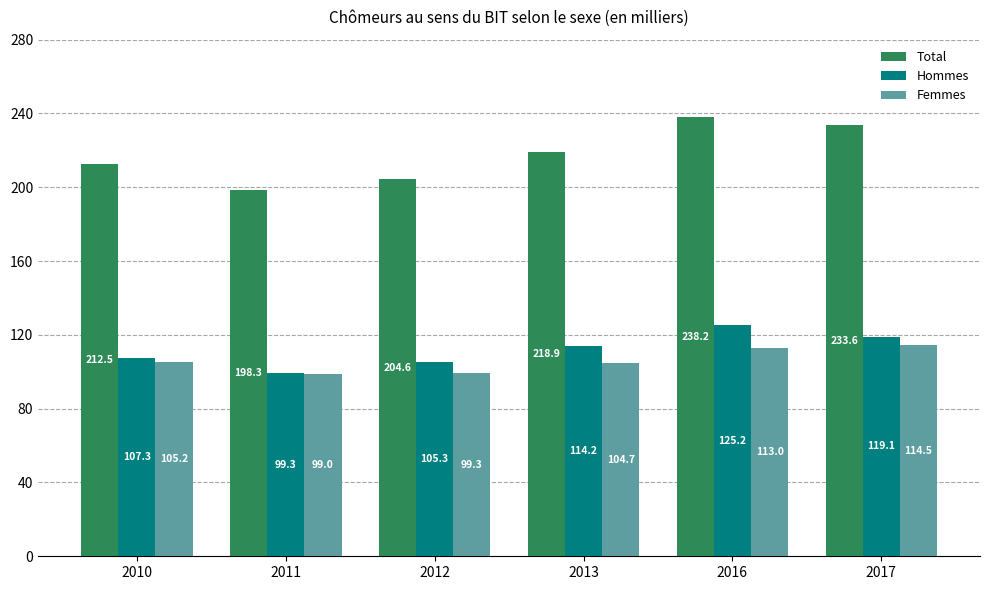

What is the total value across all series at 2010?

425.0